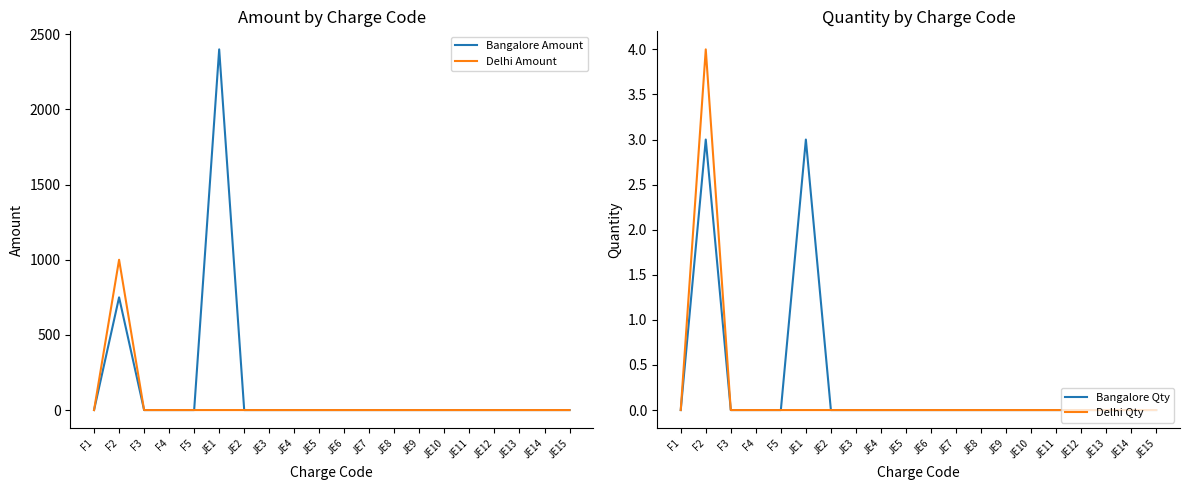

What is the greatest value displayed?

2400